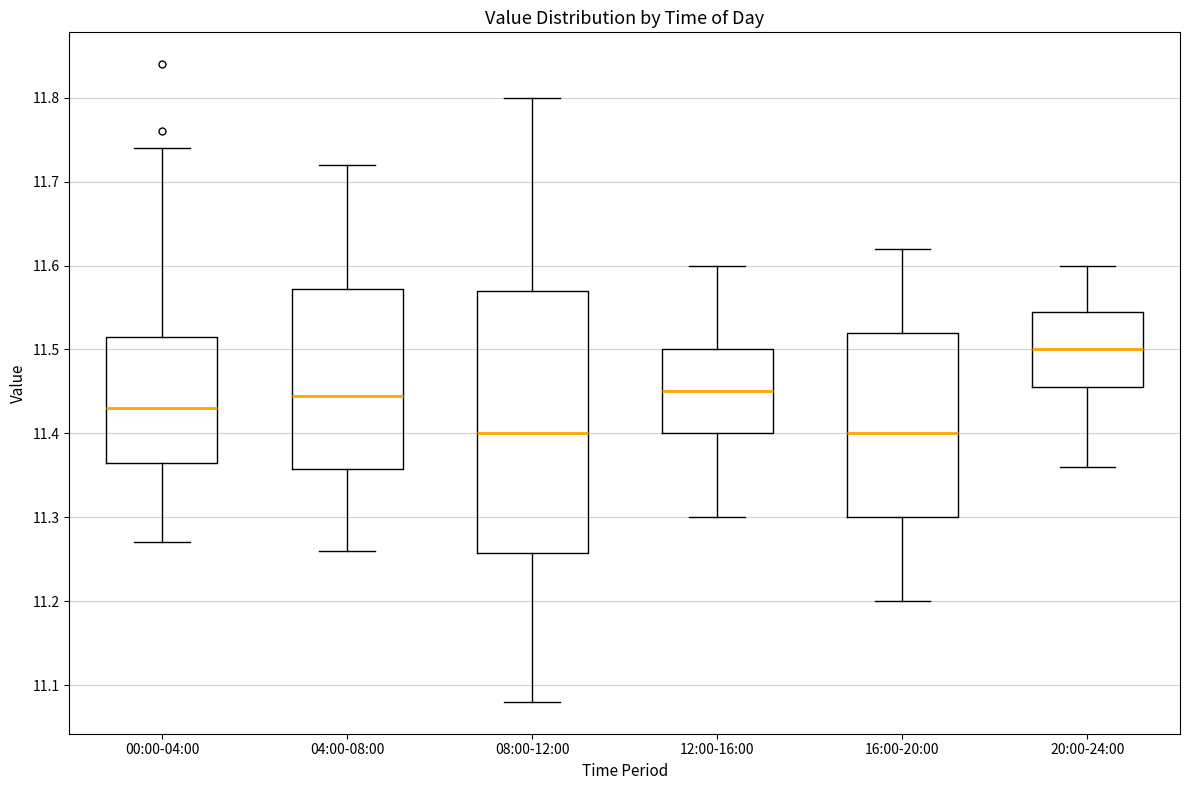

Reading left to right, transcribe this box plot: for each box, give where its median line is, the range the box spans, and where its two whiskers end, as read against the y-axis. The values are not printed on the chart, so give them approximately, as read against the axis.

00:00-04:00: median 11.43, box 11.37 to 11.52, whiskers 11.27 to 11.74
04:00-08:00: median 11.45, box 11.36 to 11.57, whiskers 11.26 to 11.72
08:00-12:00: median 11.40, box 11.26 to 11.57, whiskers 11.08 to 11.80
12:00-16:00: median 11.45, box 11.40 to 11.50, whiskers 11.30 to 11.60
16:00-20:00: median 11.40, box 11.30 to 11.52, whiskers 11.20 to 11.62
20:00-24:00: median 11.50, box 11.46 to 11.55, whiskers 11.36 to 11.60